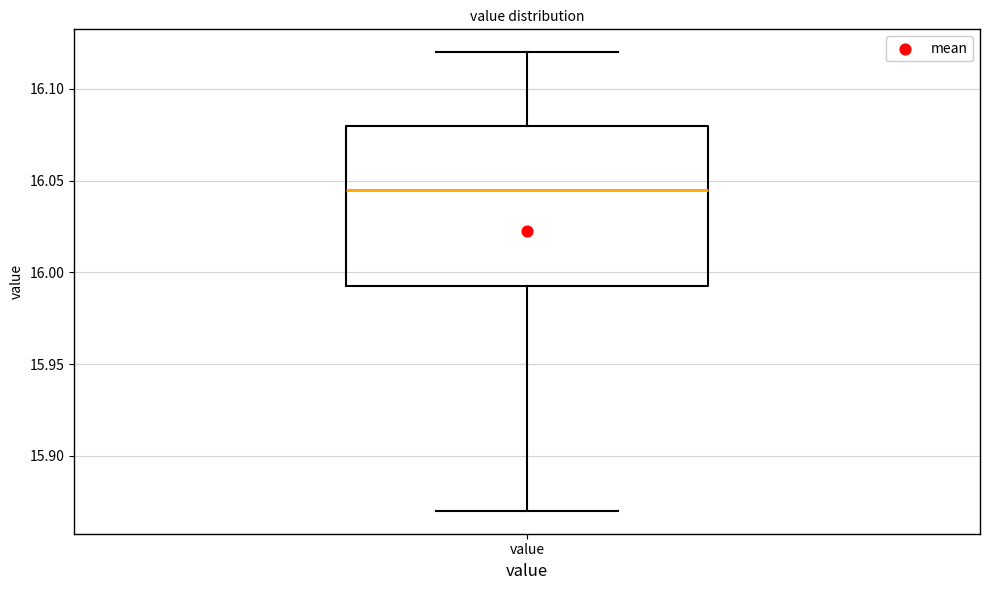

Transcribe this box plot: give where the median line is, the range the box spans, and where the two whiskers end, as read against the y-axis. The values are not printed on the chart, so give them approximately, as read against the axis.

median 16.045, box 15.995 to 16.080, whiskers 15.870 to 16.120